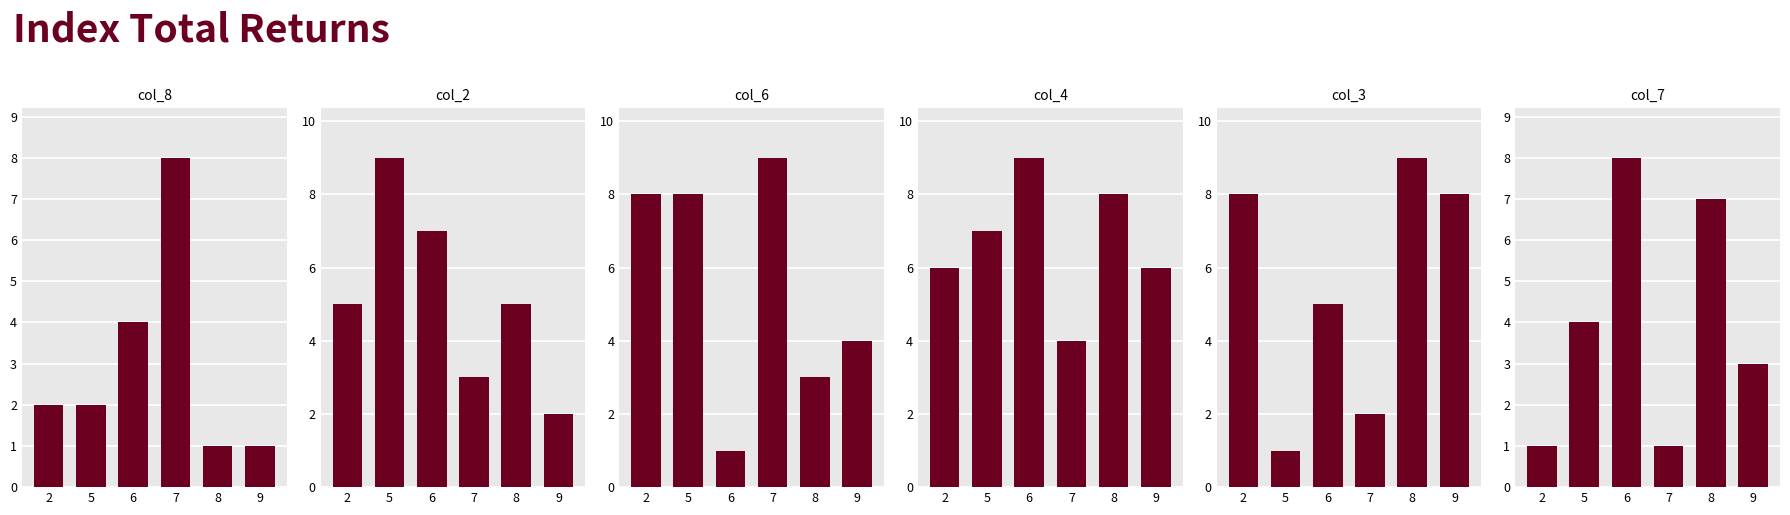

Reading right to left, transcribe all the data shown in this chart.

col_8: 1	1	8	4	2	2
col_2: 2	5	3	7	9	5
col_6: 4	3	9	1	8	8
col_4: 6	8	4	9	7	6
col_3: 8	9	2	5	1	8
col_7: 3	7	1	8	4	1